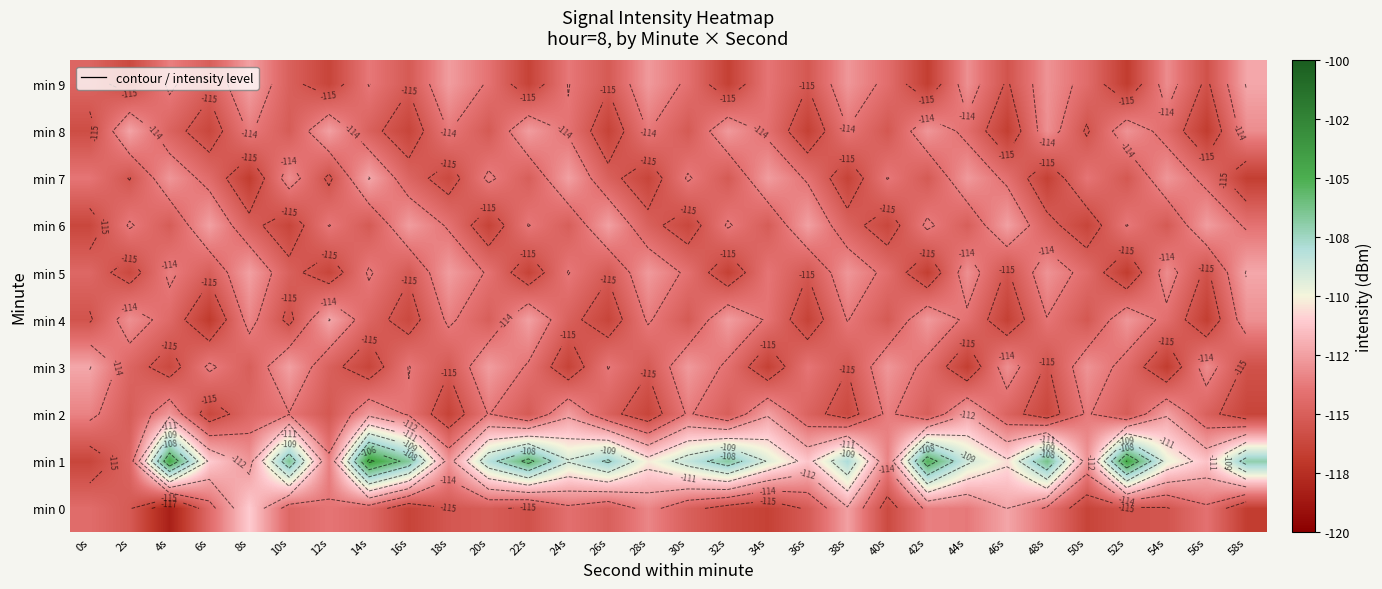

What is the minimum value for min 4?

-116.9